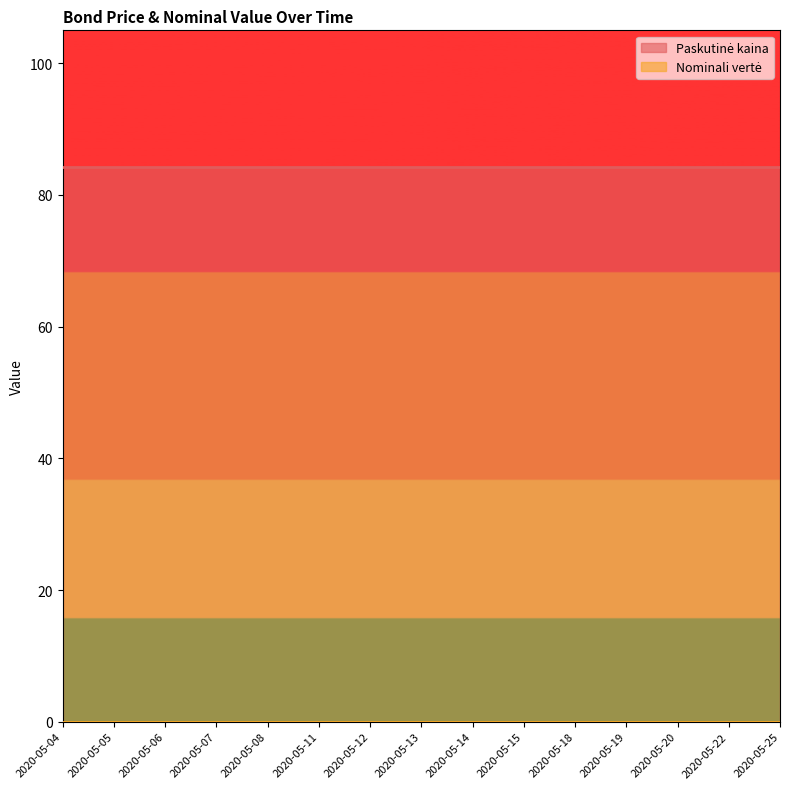

Which series has the largest range (max minus min)?

Paskutinė kaina